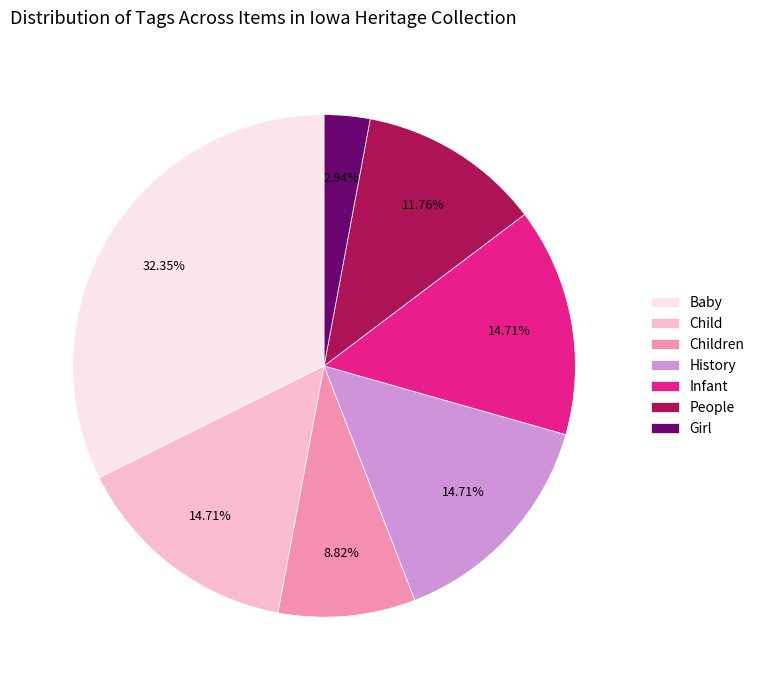

Which category has the smallest portion of the pie?

Girl